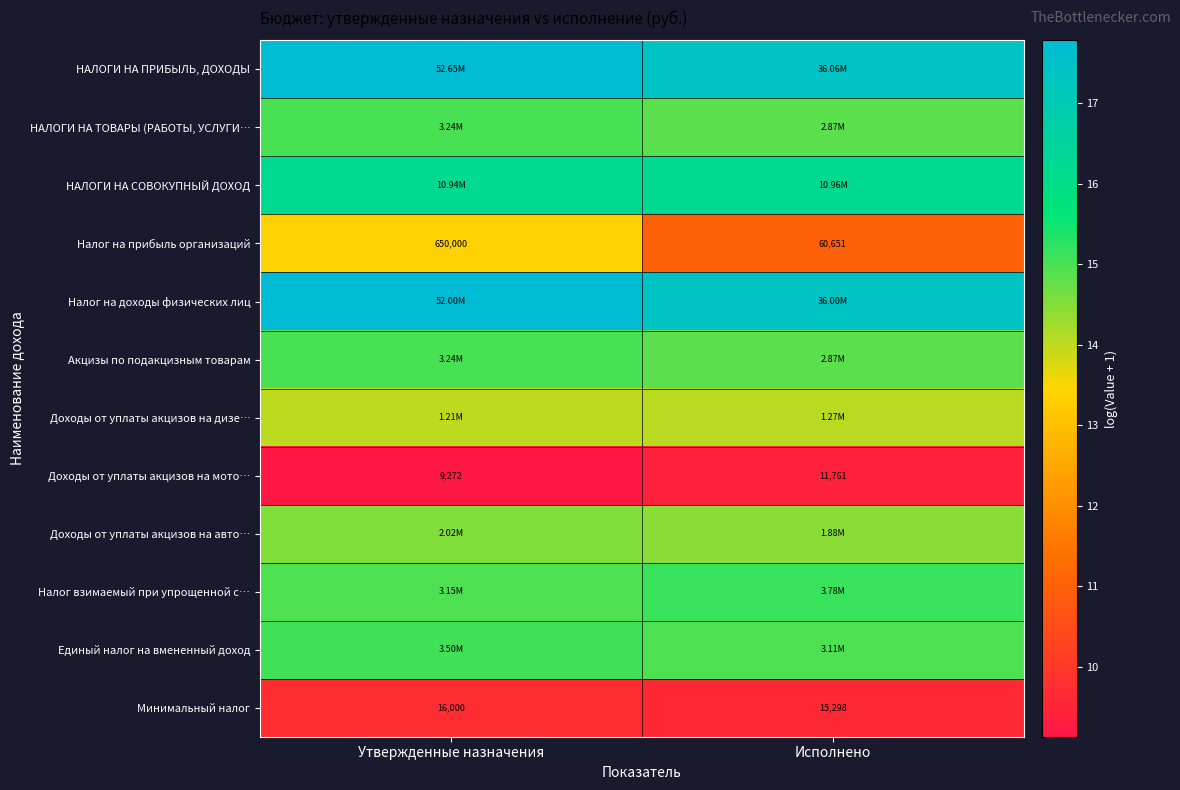

List the labels in order of Доходы от уплаты акцизов на мото… value, smallest first.

Утвержденные назначения, Исполнено